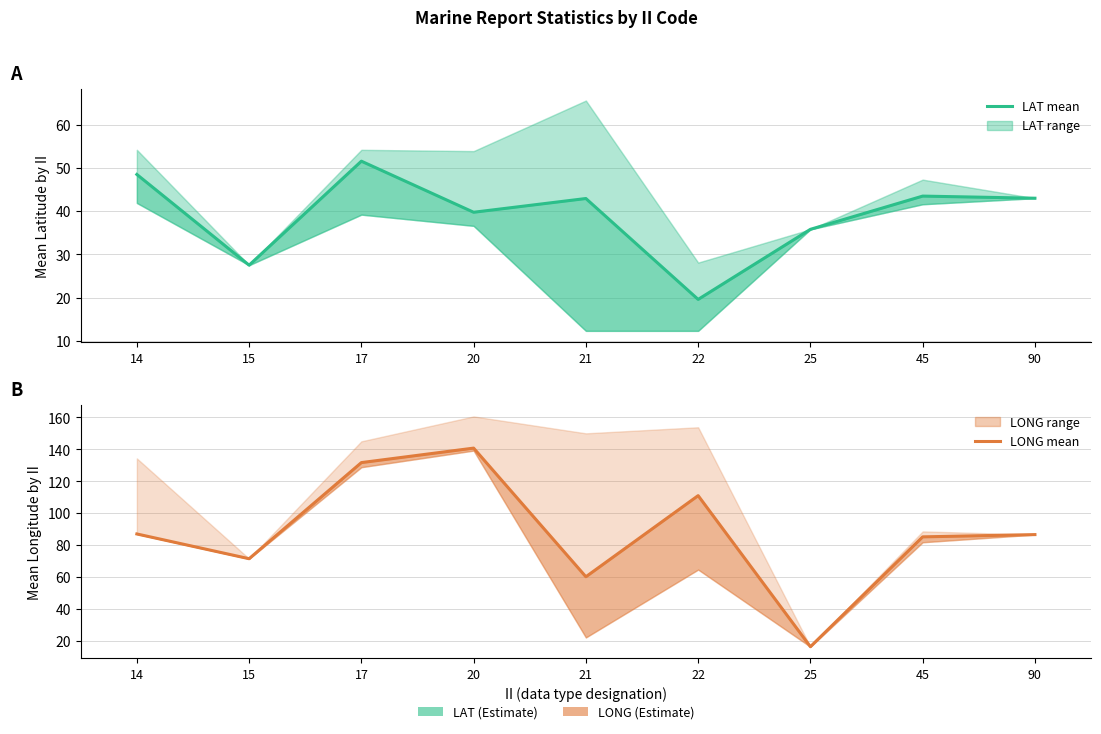

Reading left to right, transcribe all the data shown in this chart.

LAT mean: 48.5	27.5	51.6	39.8	42.9	19.6	35.8	43.5	43.0
LONG mean: 87.0	71.5	131.7	140.8	60.2	111.0	16.4	85.2	86.6